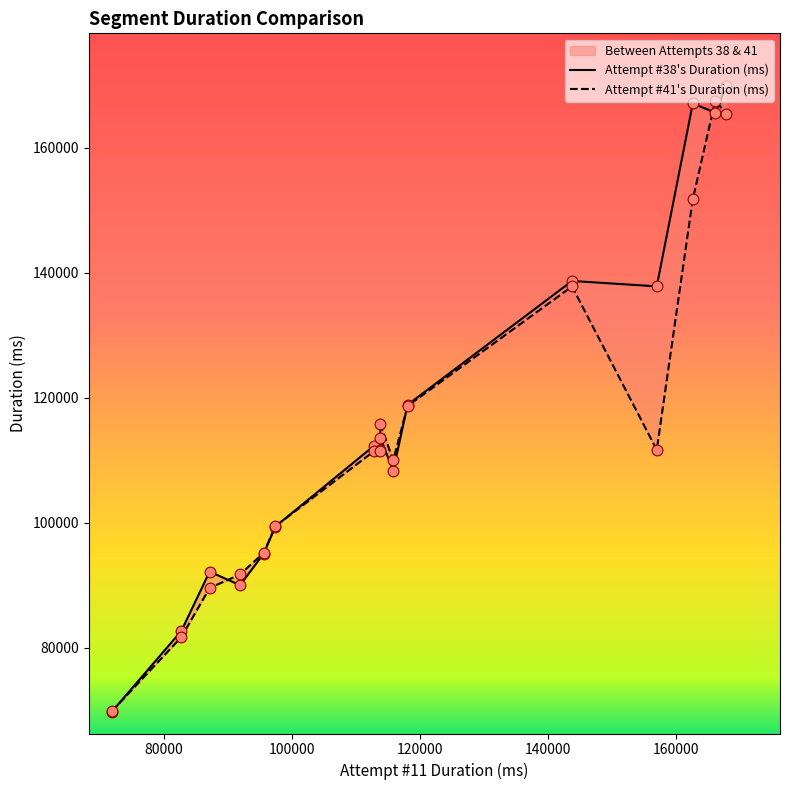

At how many categories does at least one series exceed 149209?

3